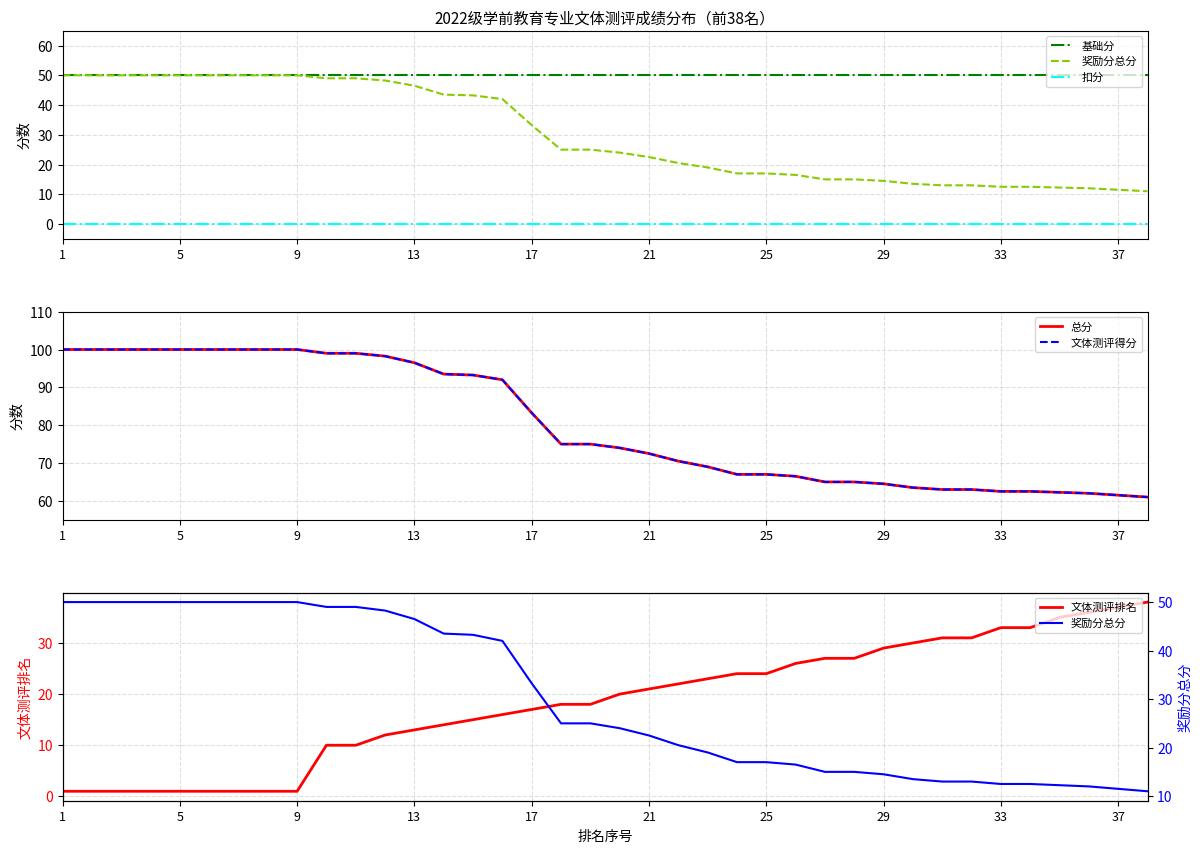

What is the highest value of the 文体测评排名 series?

38